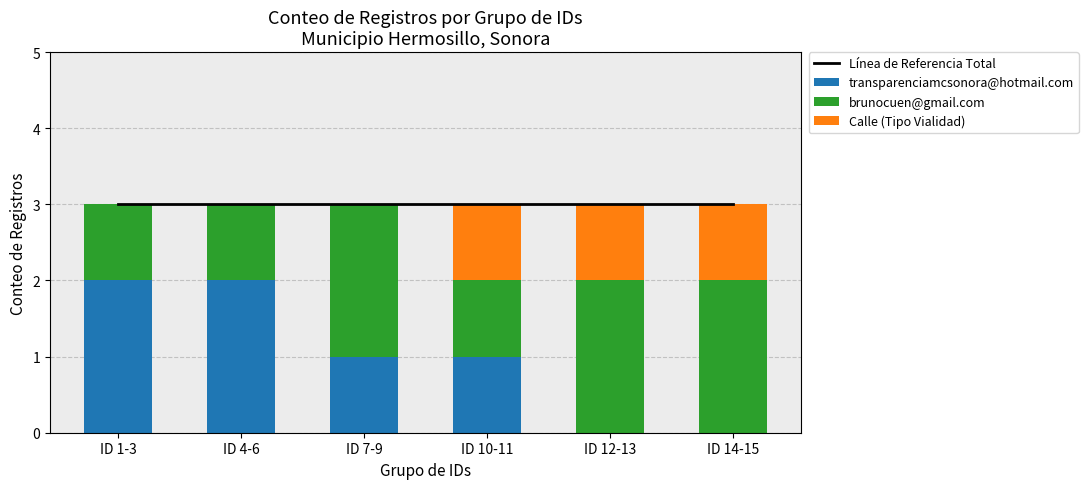

At which label does brunocuen@gmail.com reach its peak?

ID 7-9